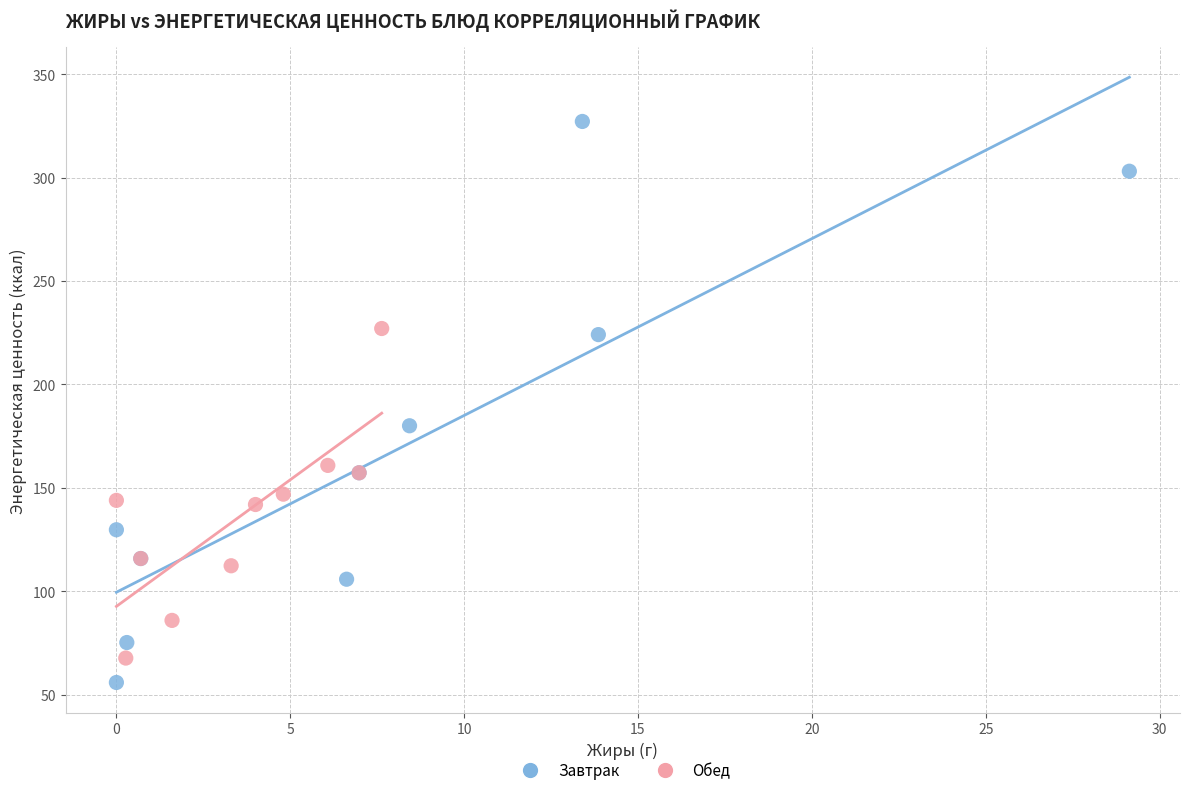

Which series contains the highest Y value?

Завтрак